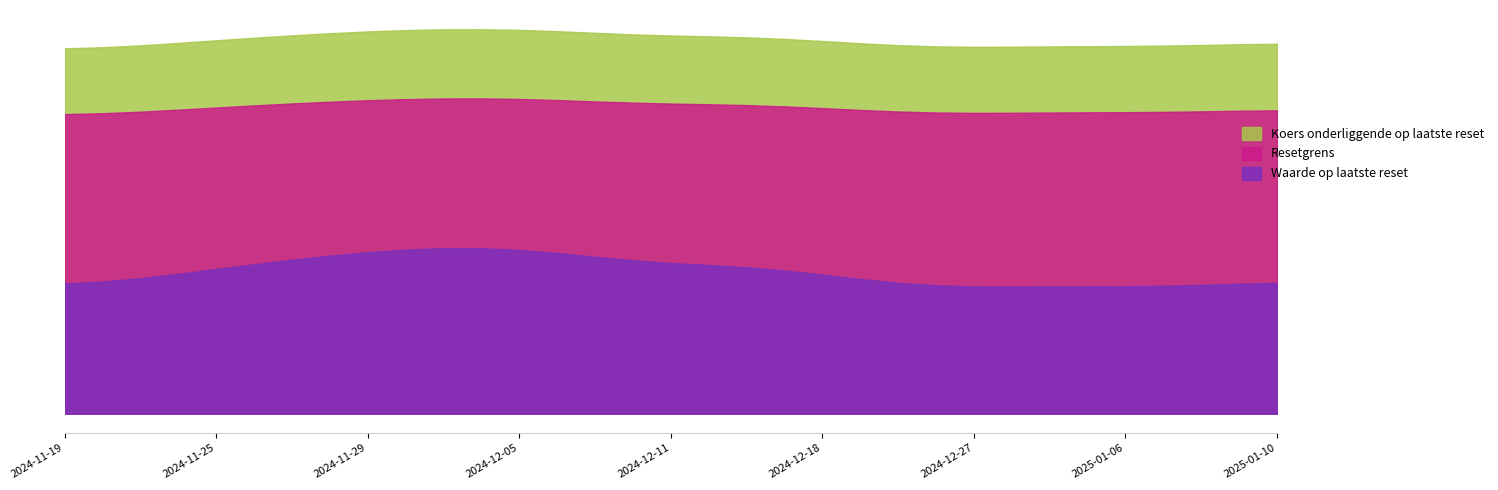

Read the Waarde op laatste reset value at 2025-01-06.

9.7